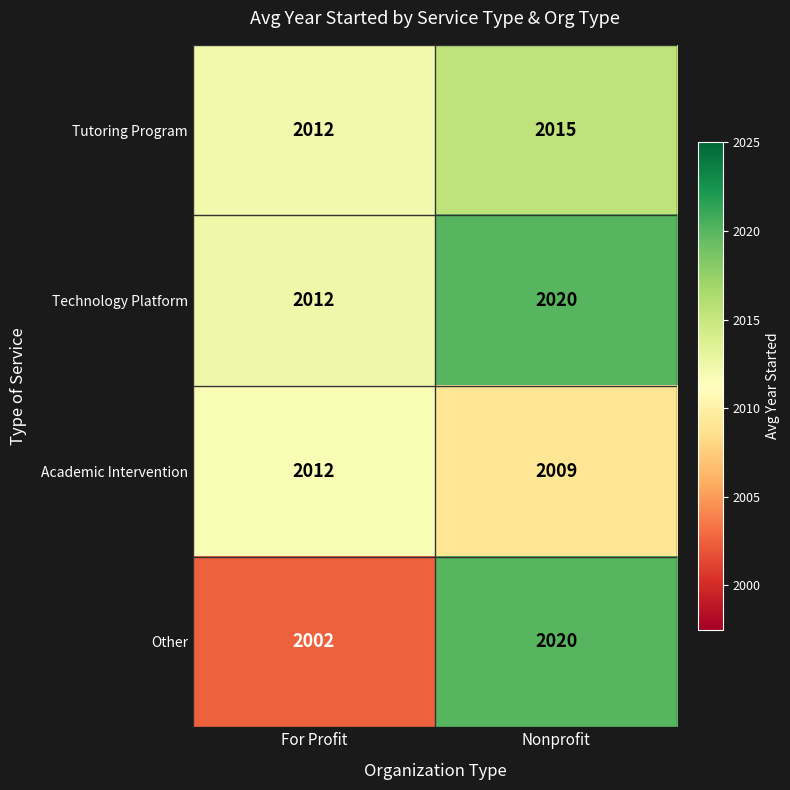

What is the total value across all series at Nonprofit?

8064